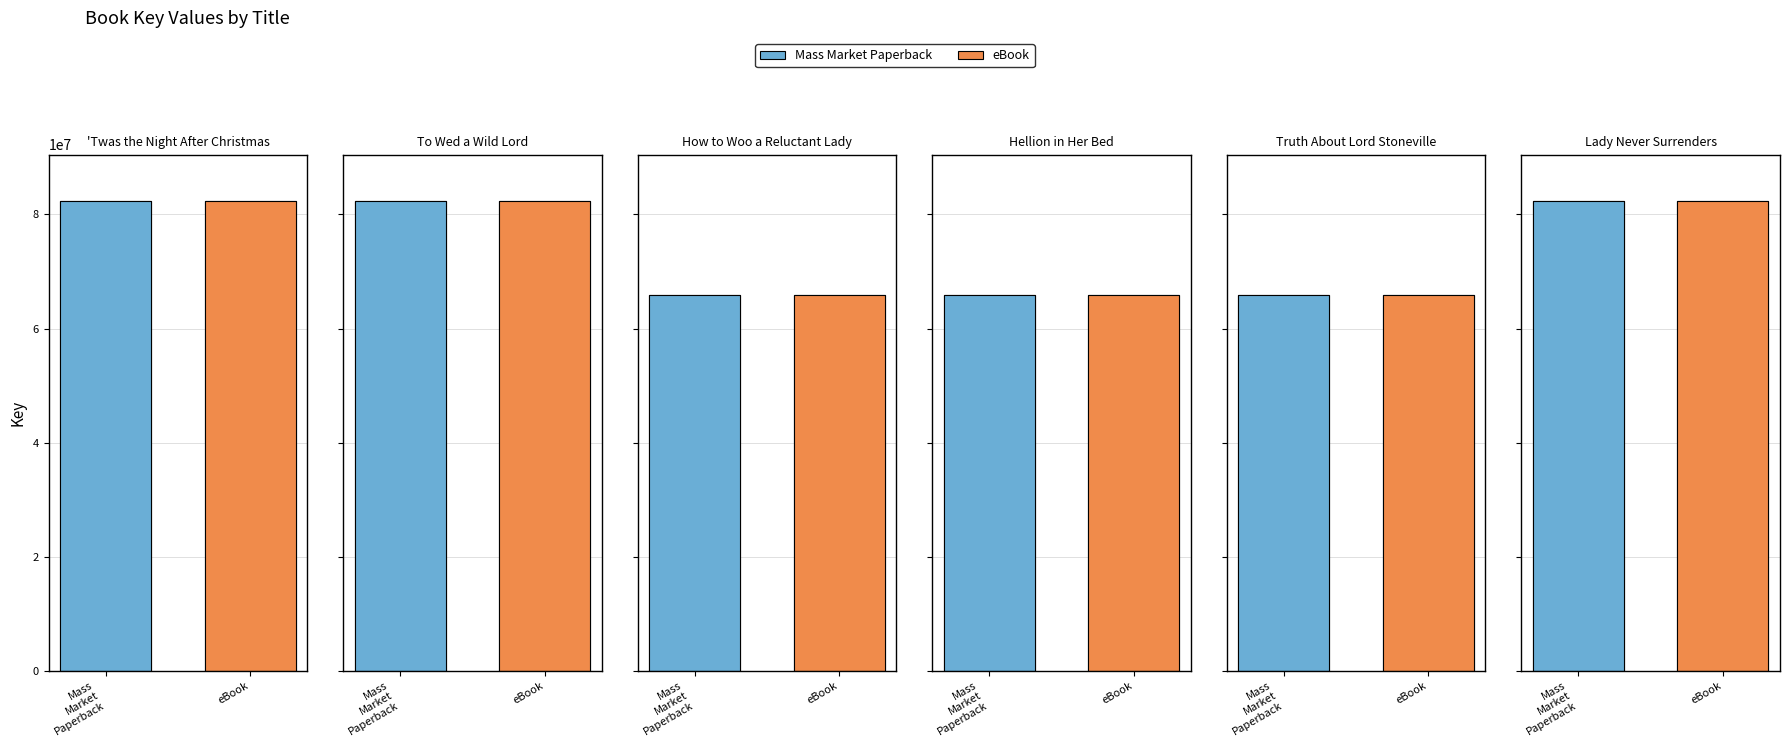

What is the difference between the maximum and minimum values in the eBook series?

16401594